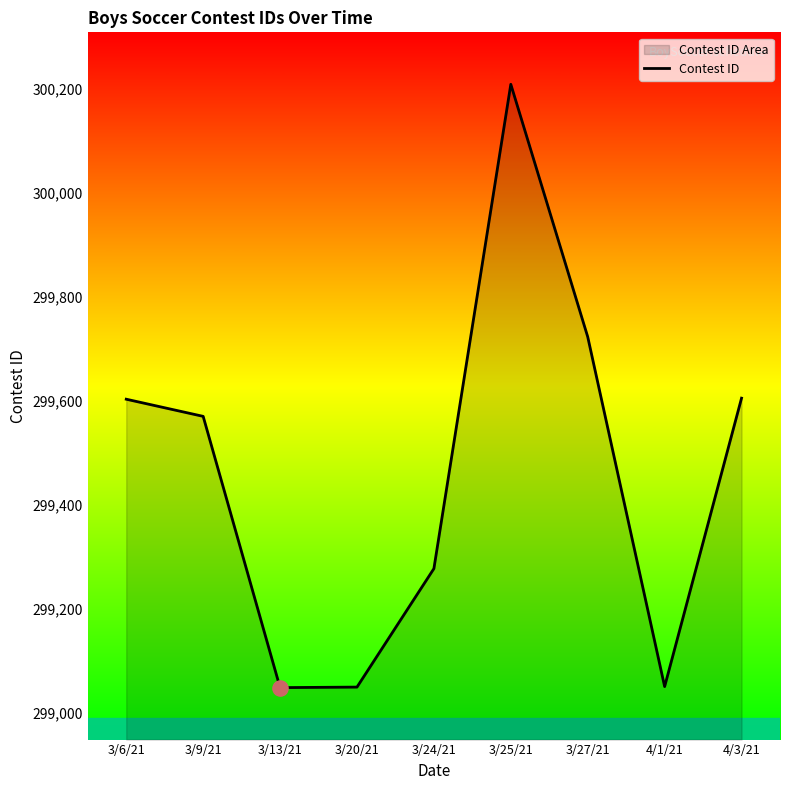

Approximately how many times larger is the value at 3/25/21 compared to 3/9/21?

1.0